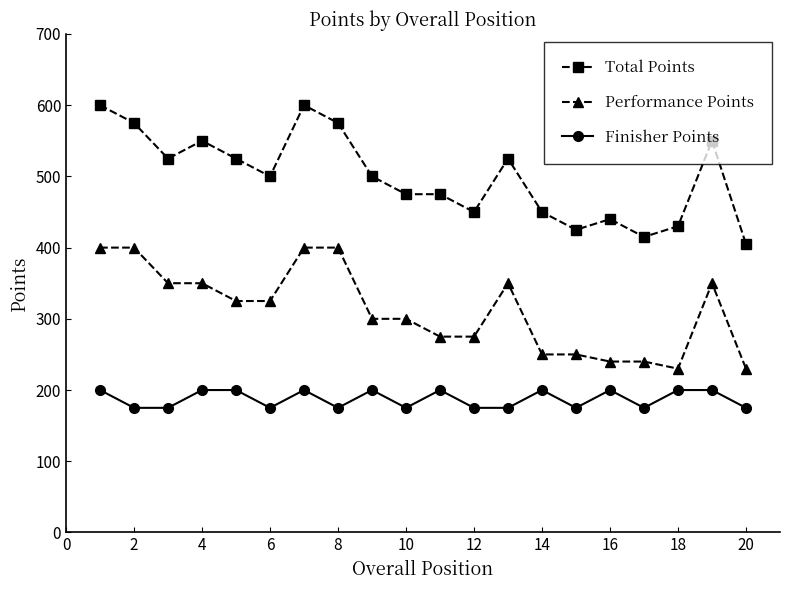

Which series has the widest spread of values?

Total Points